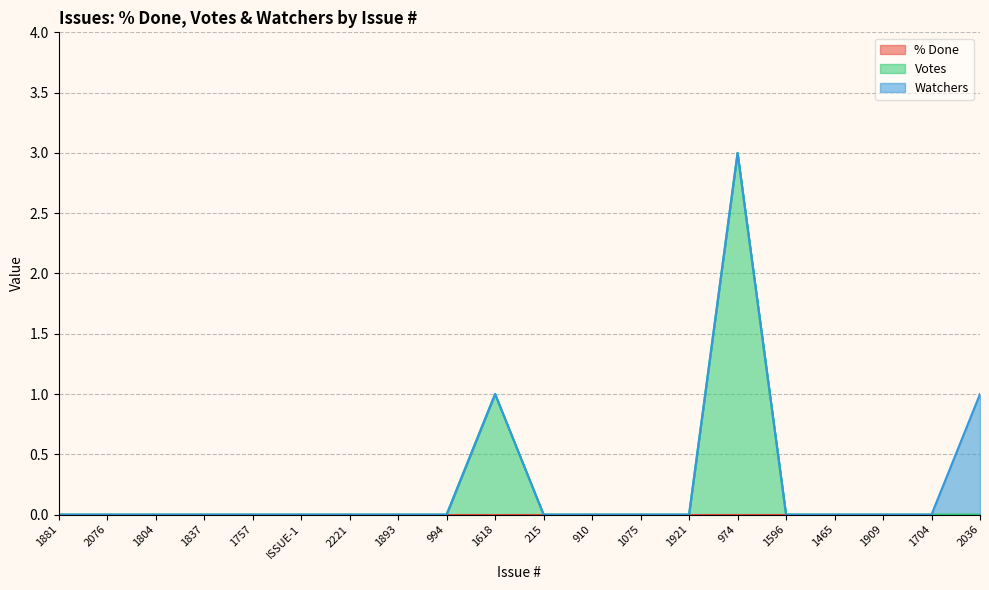

How many data points in Votes are above 0?

2